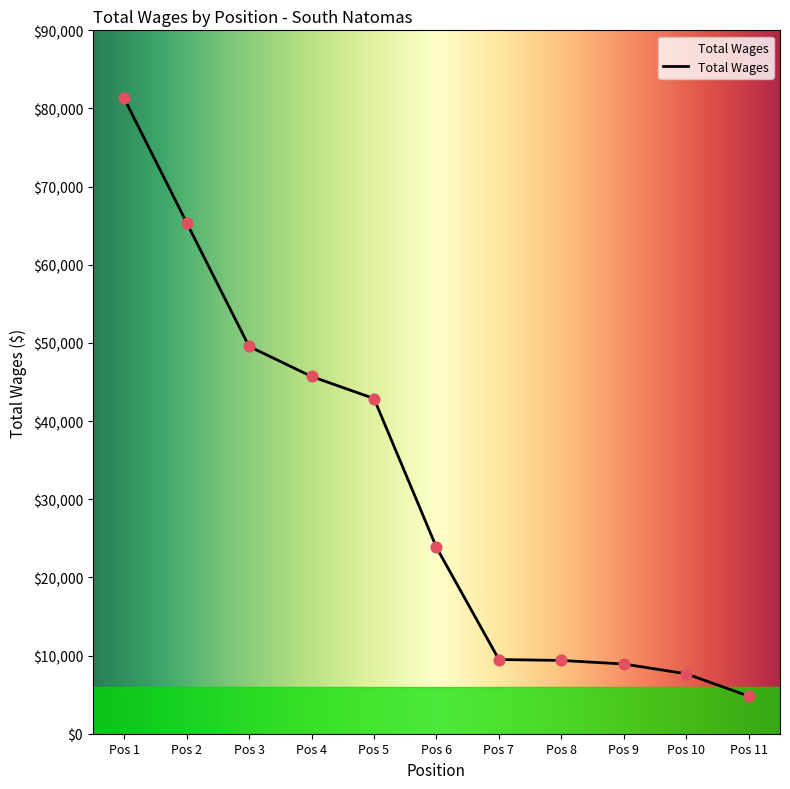

Between Pos 2 and Pos 10, which is larger?

Pos 2